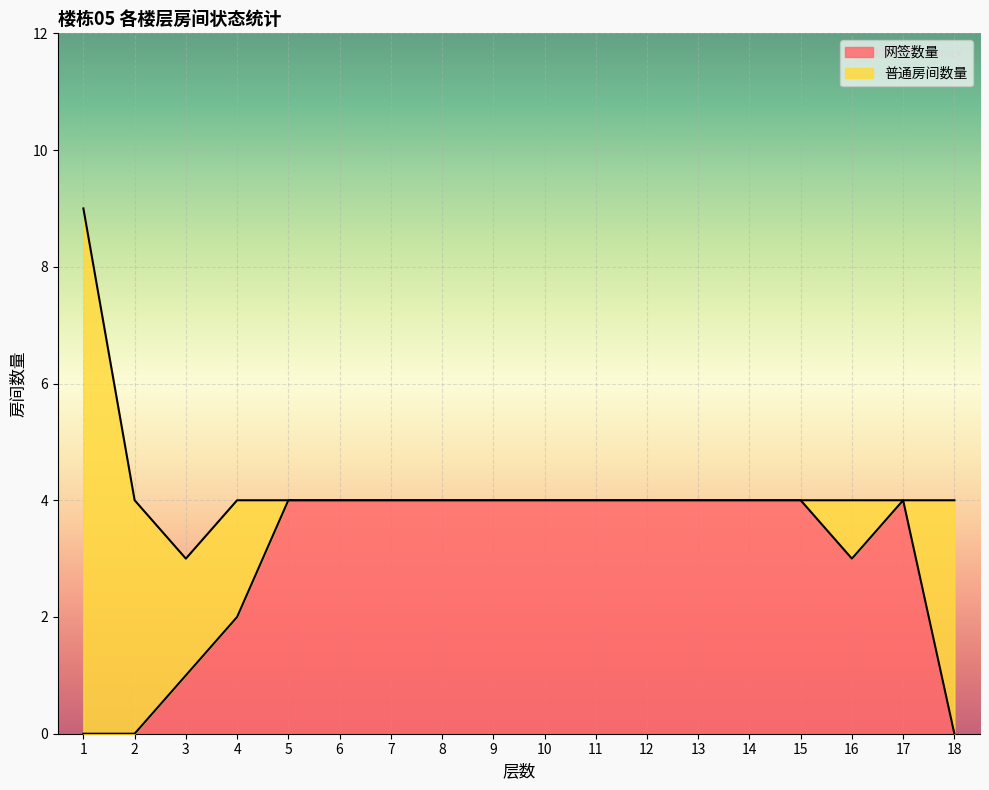

What is the total value across all series at 8?

4